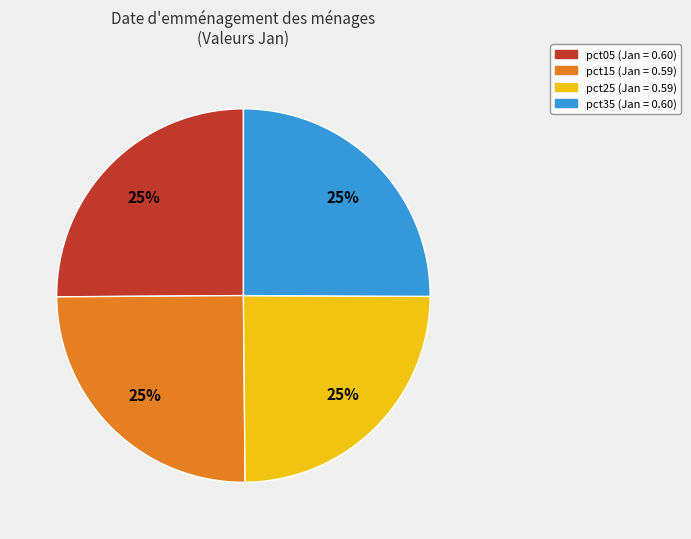

To the nearest percent, what is the average slice percentage?

25%